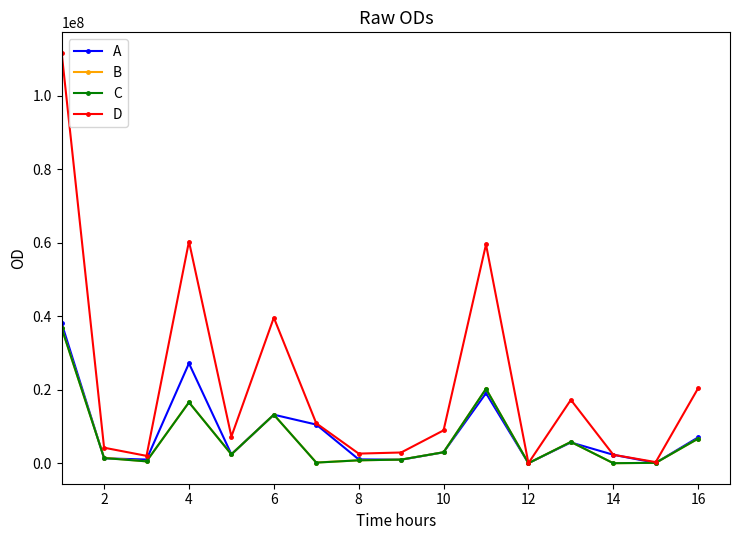

What is the maximum value for D?

111722211.6